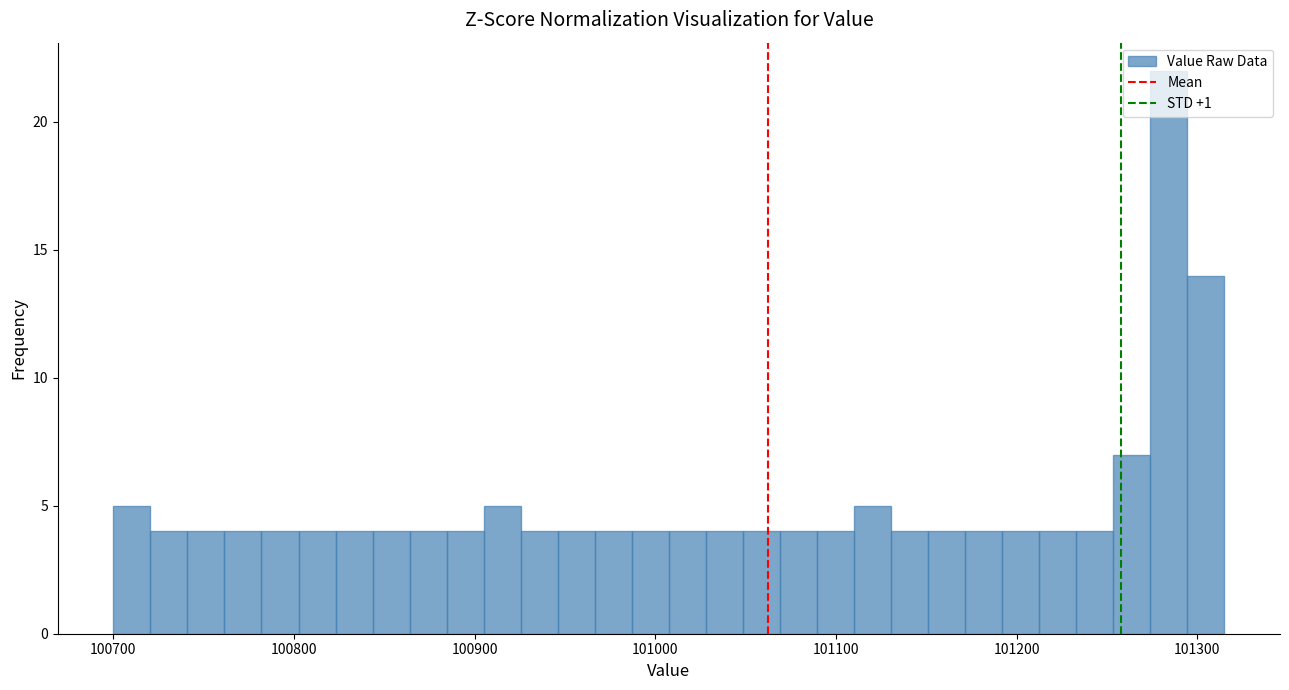

Read against the x-axis, roughly where is the centre of the tallest bar?

101280